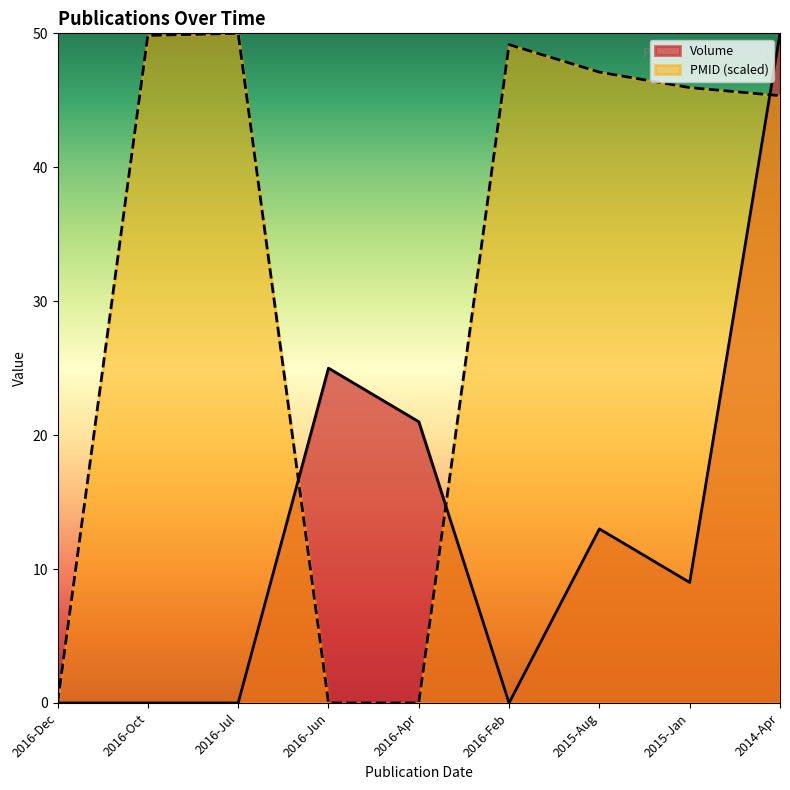

What are all the series names shown in the legend?

Volume, PMID (scaled)